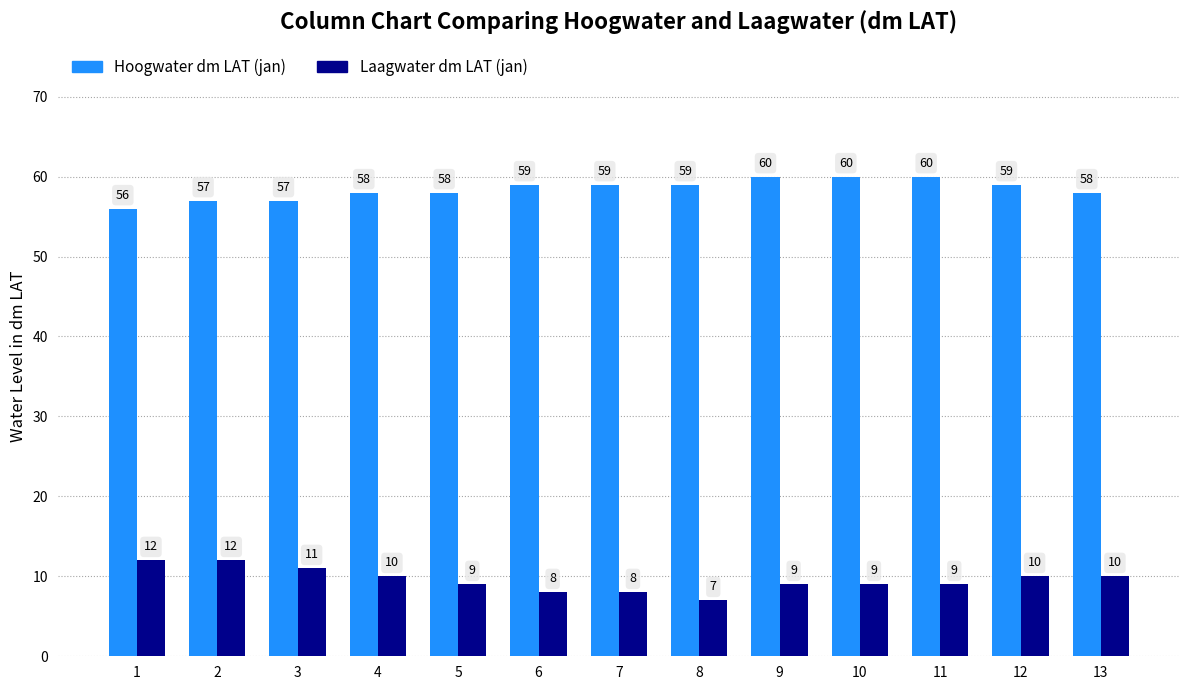

Which series has the largest range (max minus min)?

Laagwater dm LAT (jan)